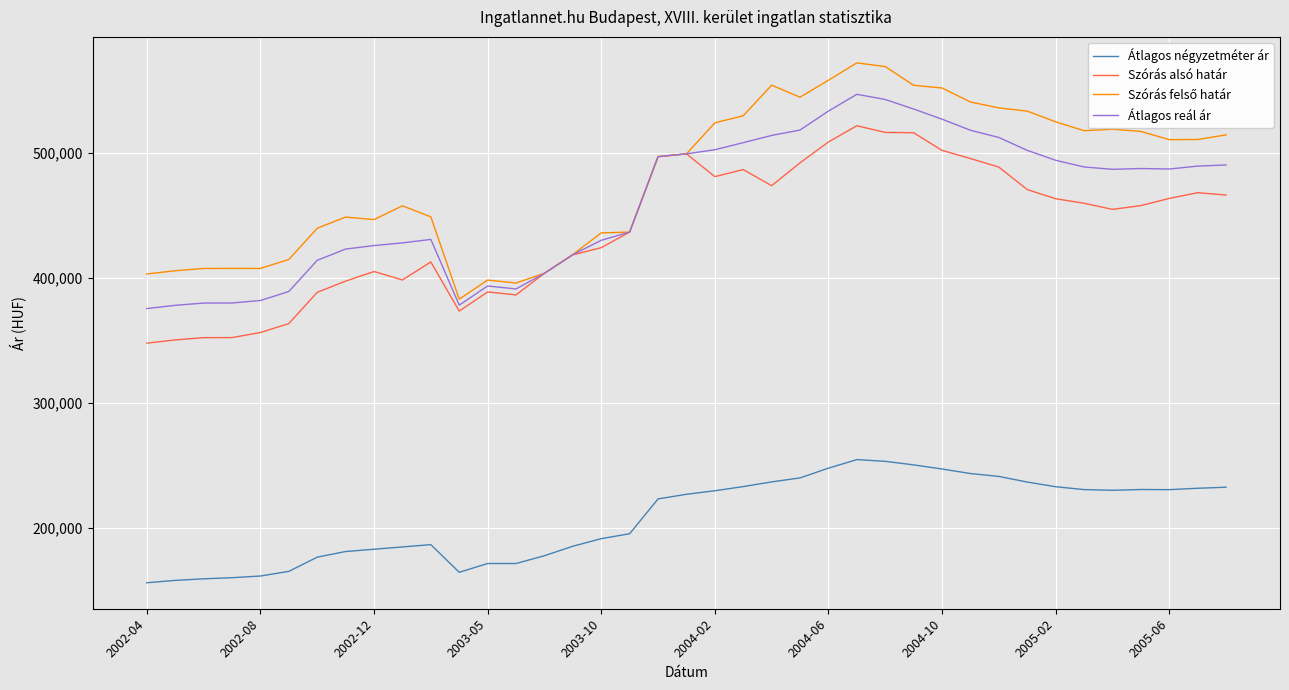

What is the maximum value shown in the chart?

572020